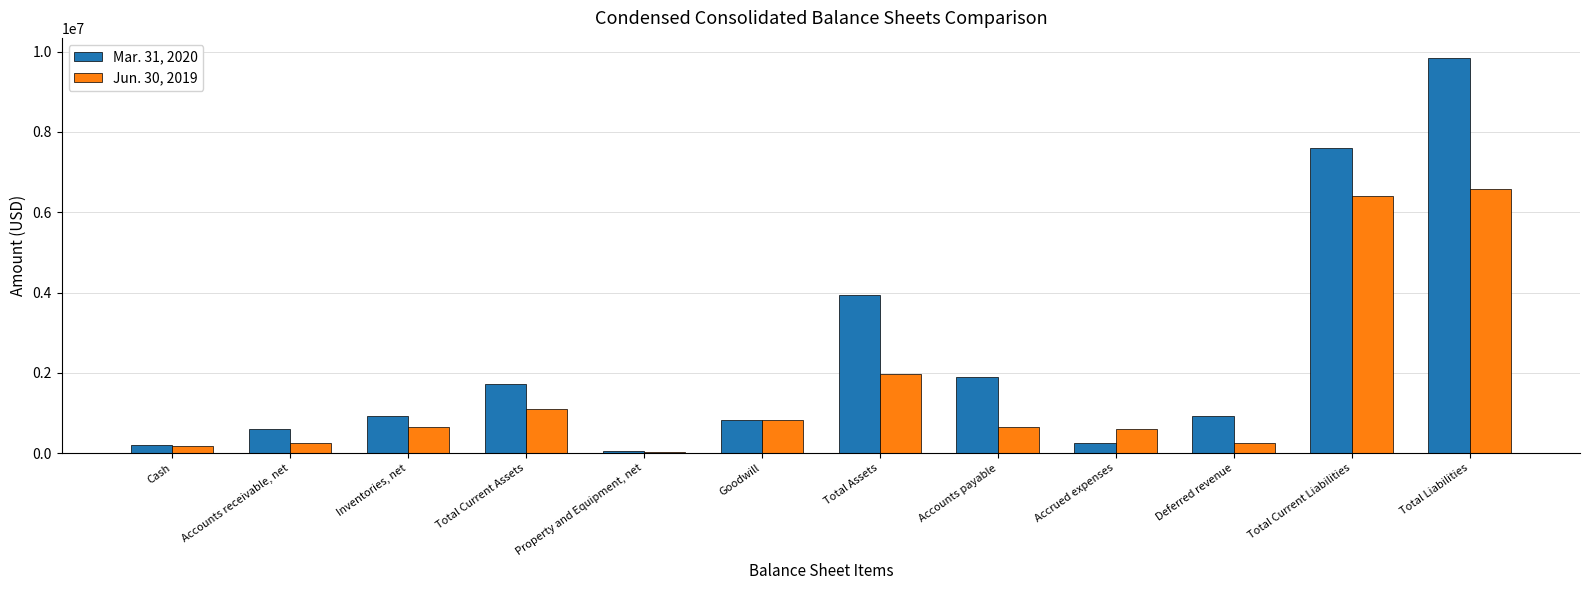

What is the total value across all series at Inventories, net?

1577925